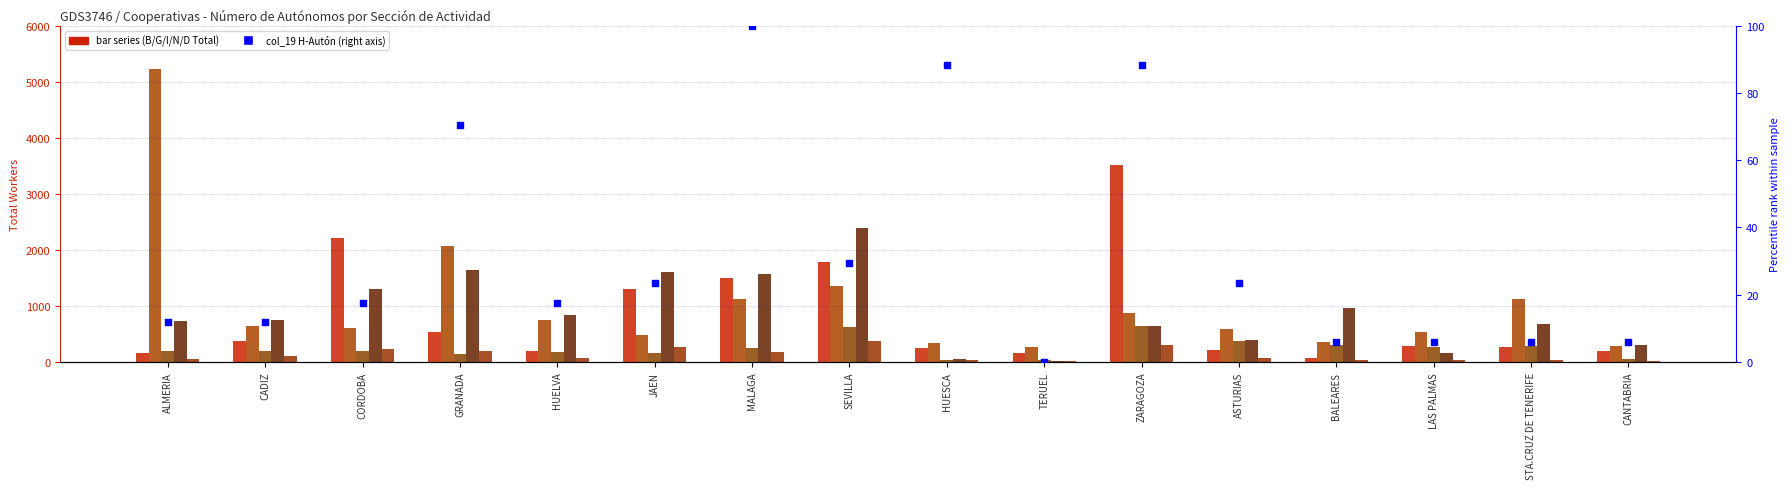

Which series has the largest total across all categories?

col_13 (G-Total)